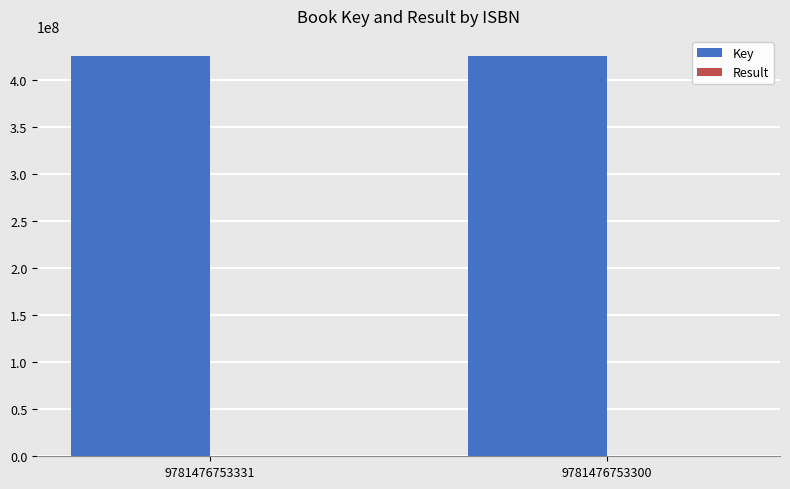

What is the sum of all Key values?

850997770